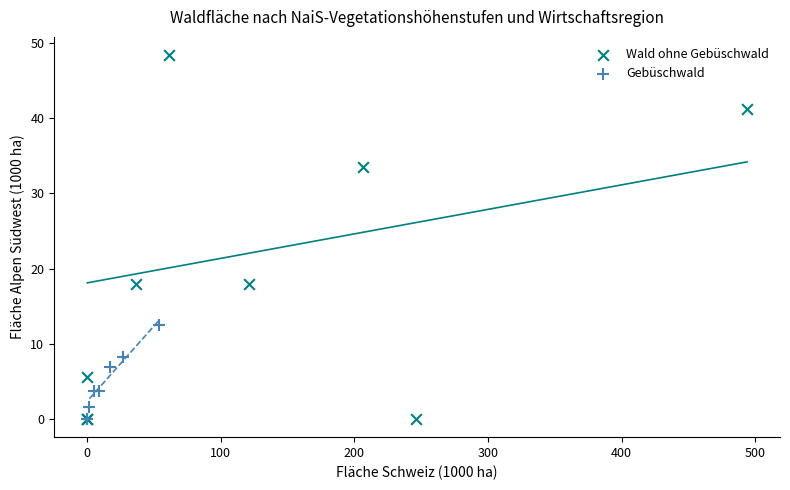

Which series reaches the maximum Y coordinate?

Wald ohne Gebüschwald